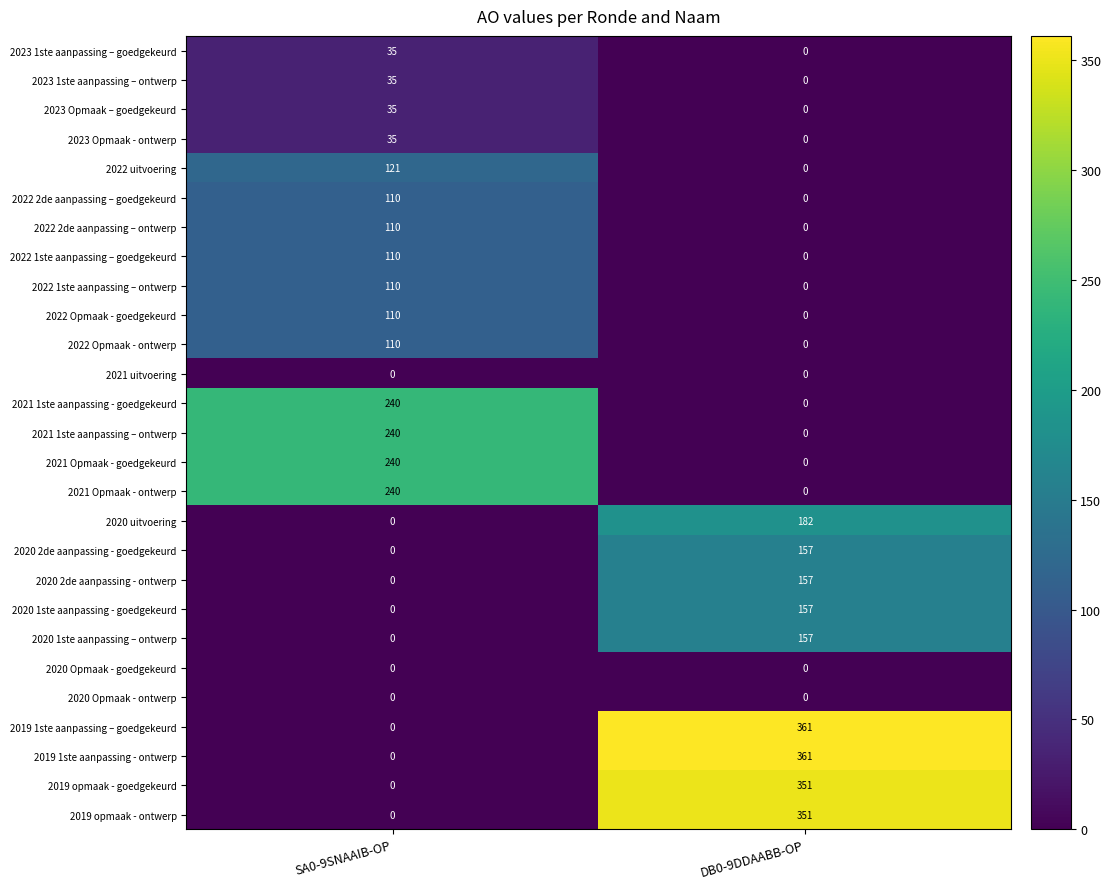

What is the difference between the 2020 2de aanpassing - ontwerp values at SA0-9SNAAIB-OP and DB0-9DDAABB-OP?

157